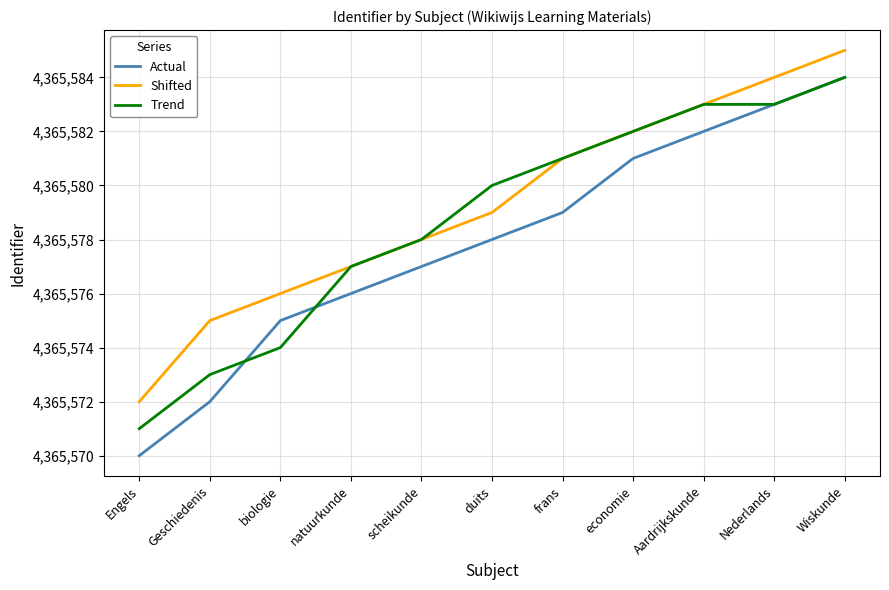

What are all the series names shown in the legend?

Actual, Shifted, Trend